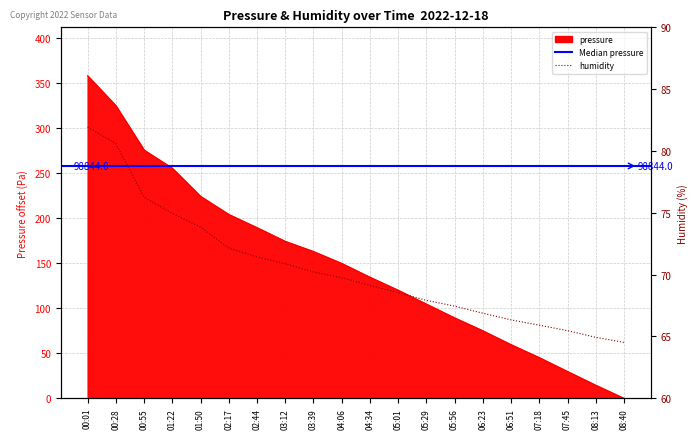

True or false: pressure has a value of 338.5 at 02:44.

False